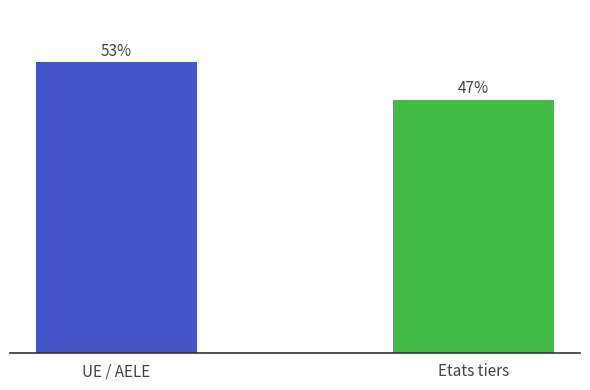

What is the minimum value shown in the chart?

46.6